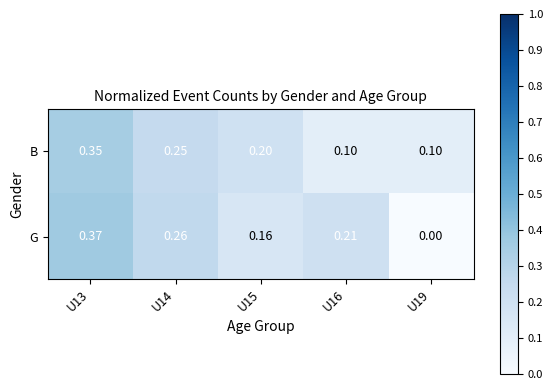

Which series has the largest range (max minus min)?

G